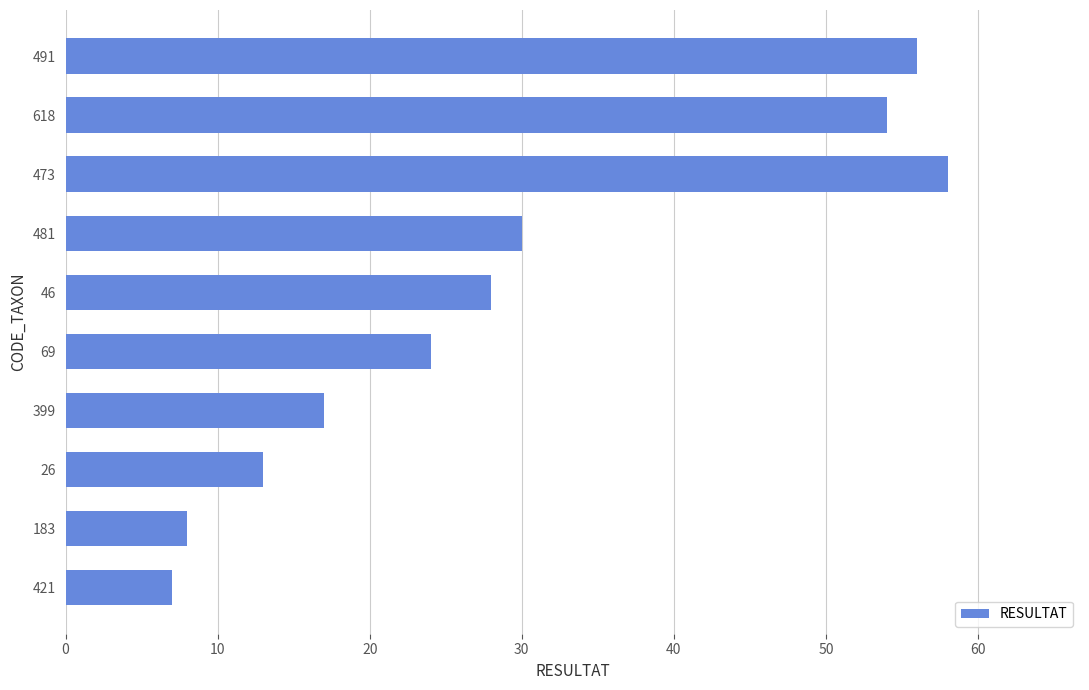

What is the change in value from 618 to 481?

-24